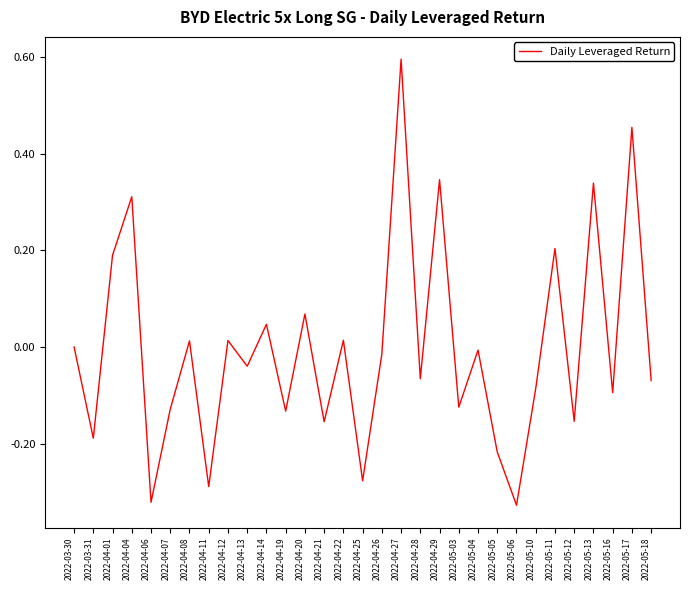

Is this an area chart (filled region under the line)?

No